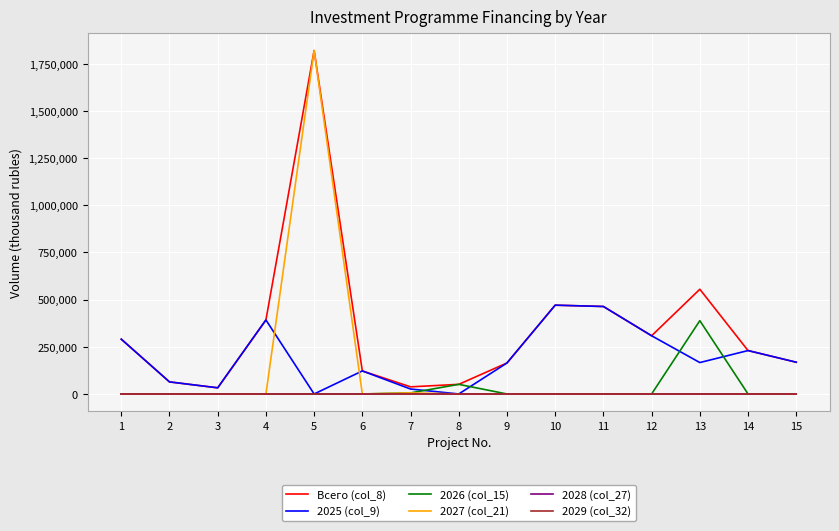

Is the value of 2026 (col_15) at 2 greater than the value of 2027 (col_21) at 7?

No